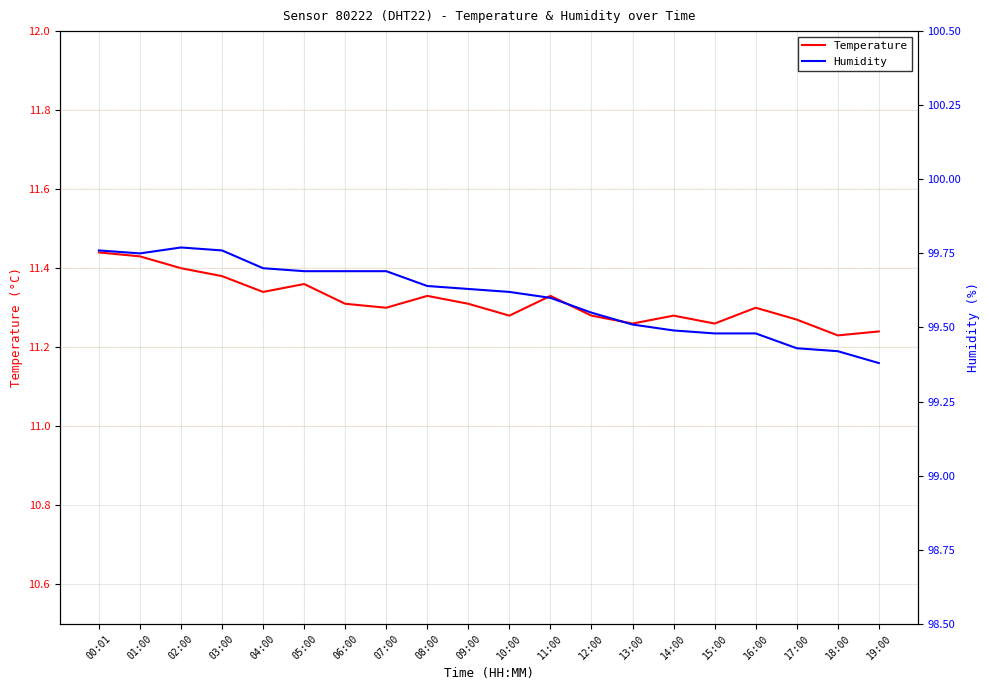

Is it true that Temperature equals 6.6 at 08:00?

False